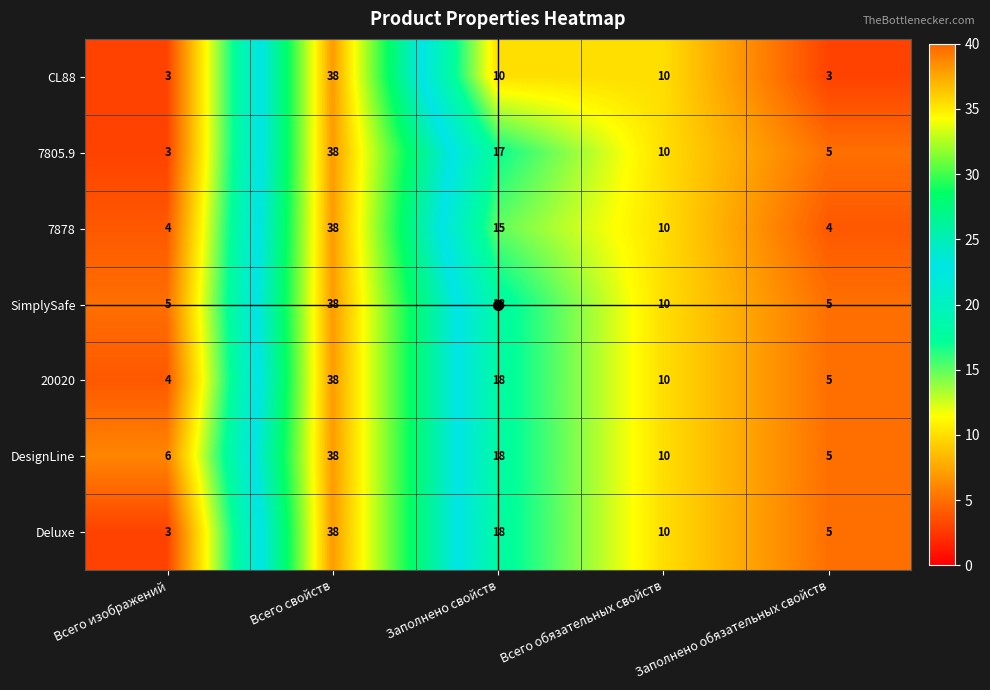

True or false: CL88 has a value of 10 at Всего обязательных свойств.

True